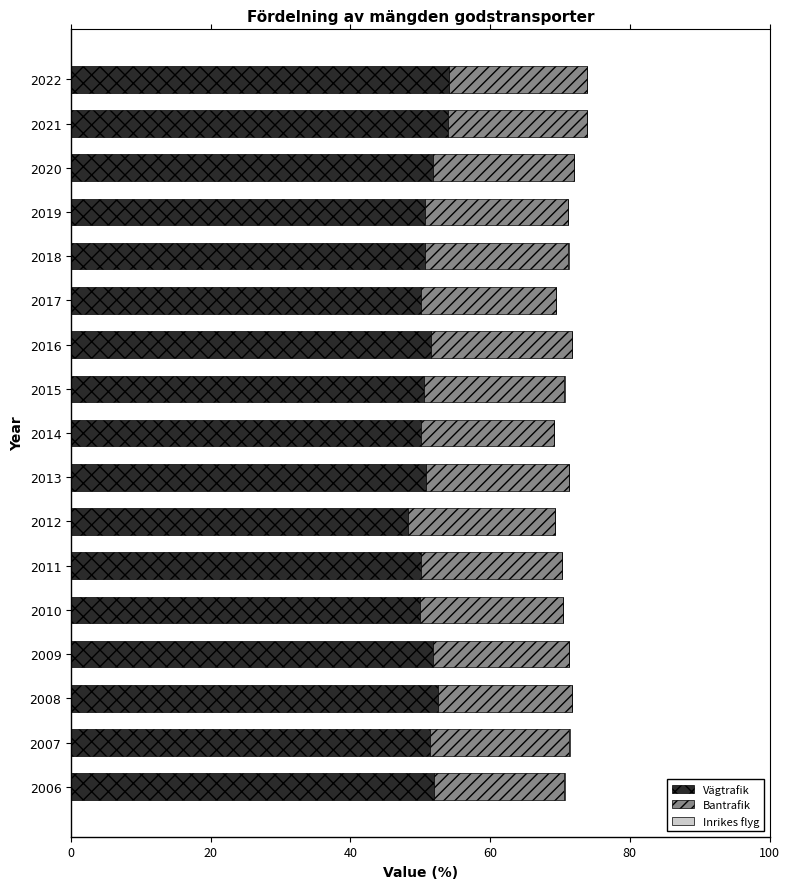

Is it true that Vägtrafik equals 77.0 at 2020?

False